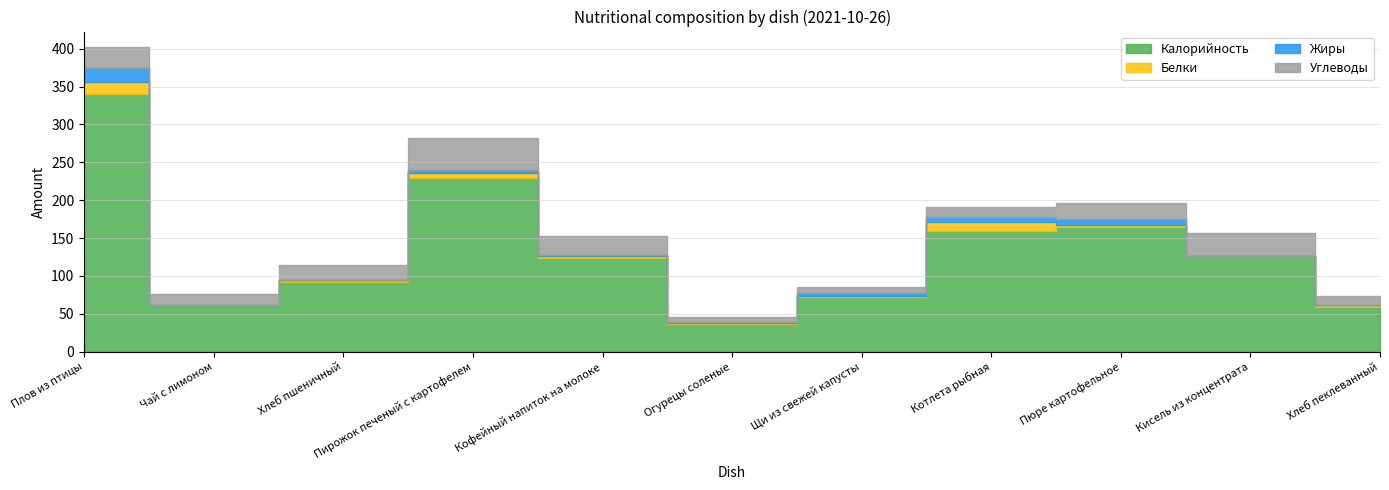

Between Котлета рыбная and Хлеб пшеничный, which is larger?

Котлета рыбная